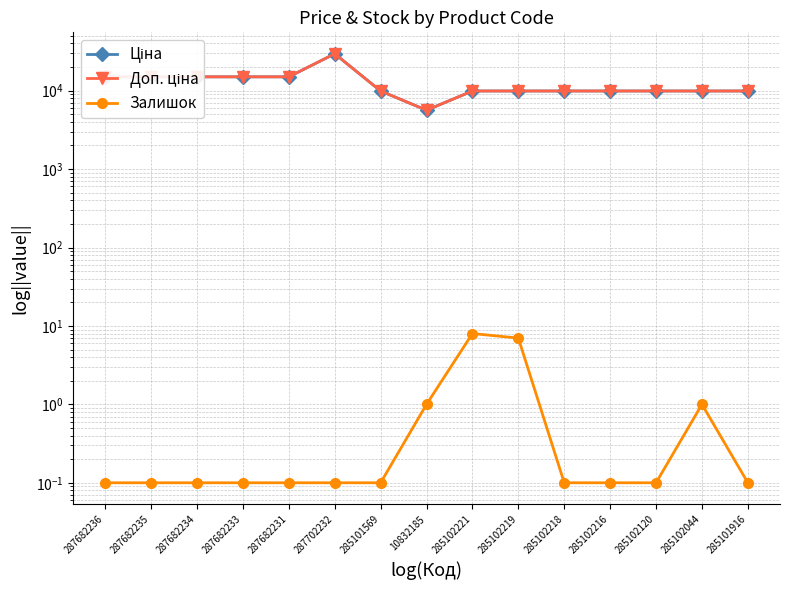

True or false: Залишок and Доп. ціна cross at least once.

False